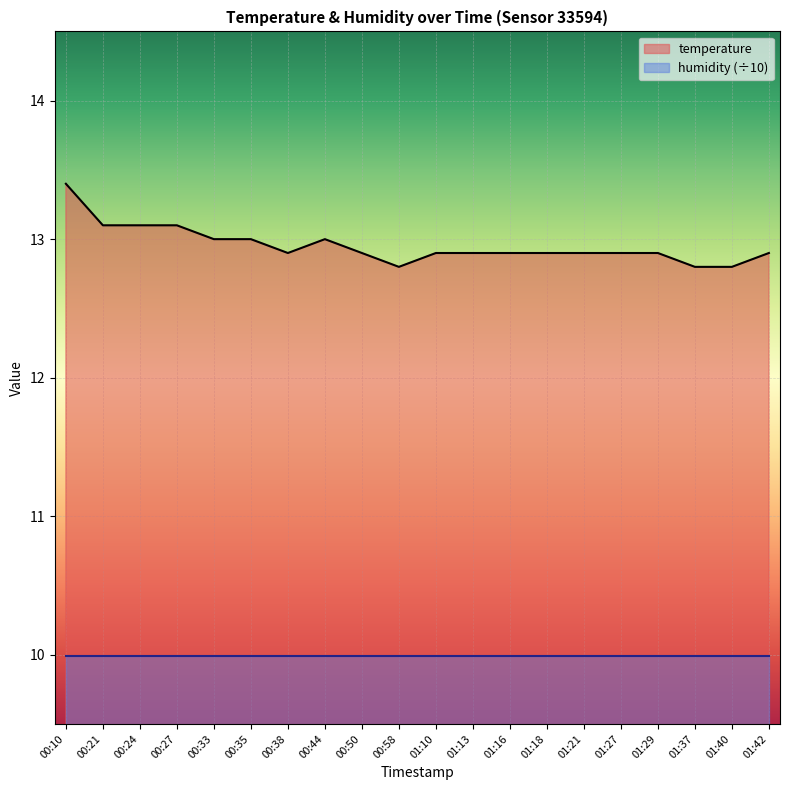

What is the label of the 7th point from the right?

01:18